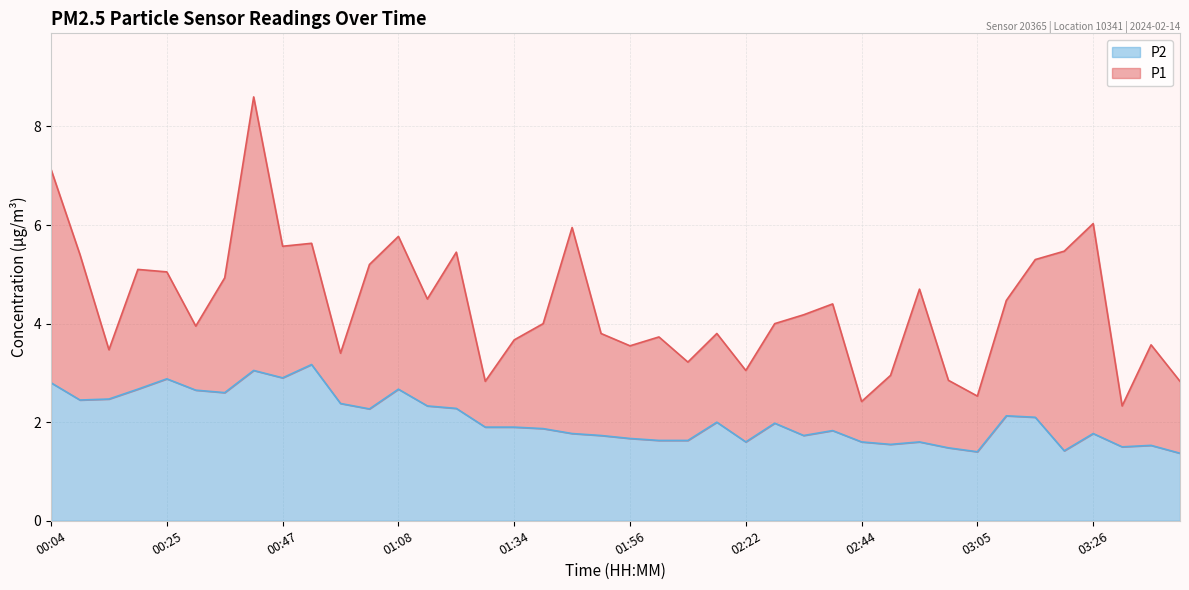

What are all the series names shown in the legend?

P2, P1